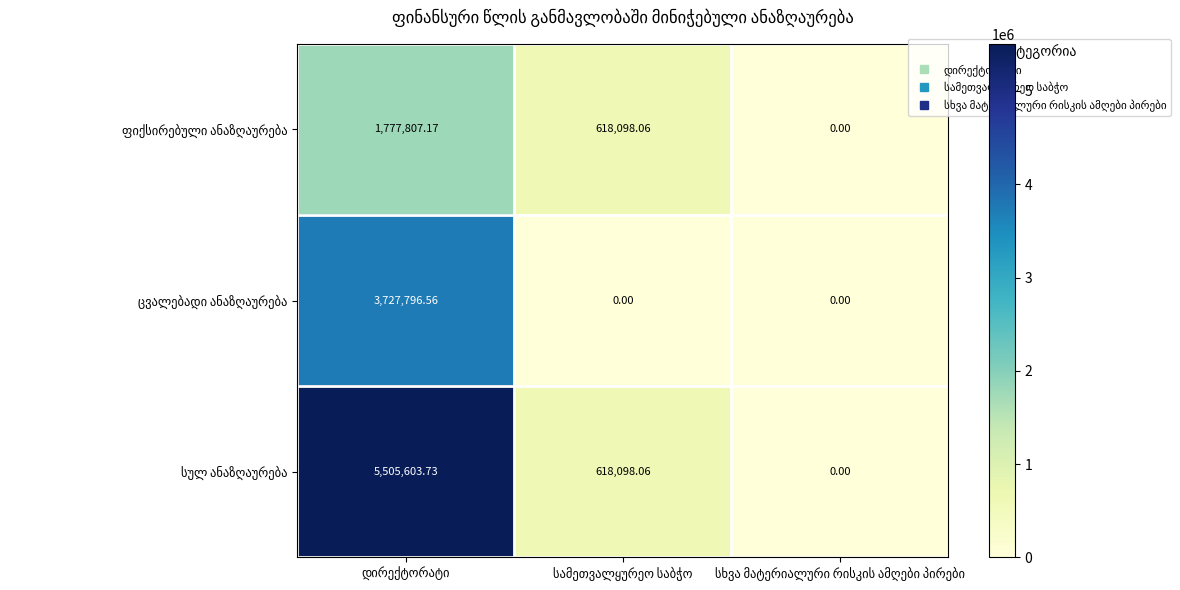

True or false: ცვალებადი ანაზღაურება has a value of 3727796.6 at დირექტორატი.

True